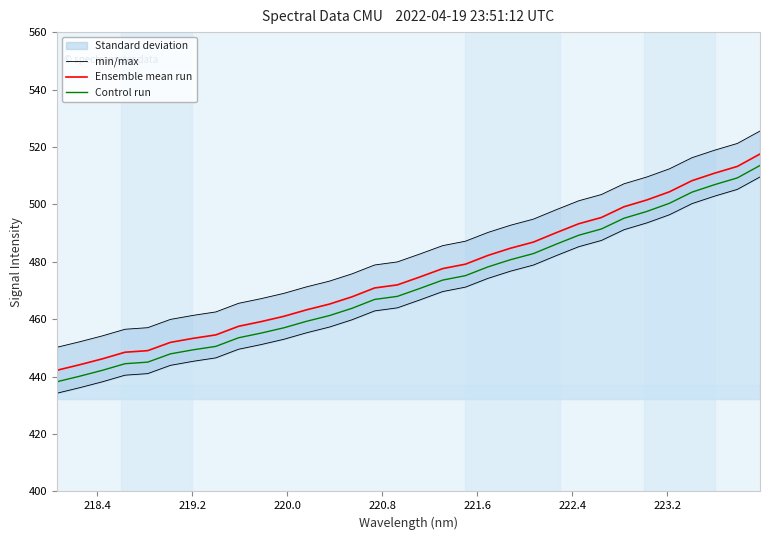

How many values in the Control run series are below 470?

16